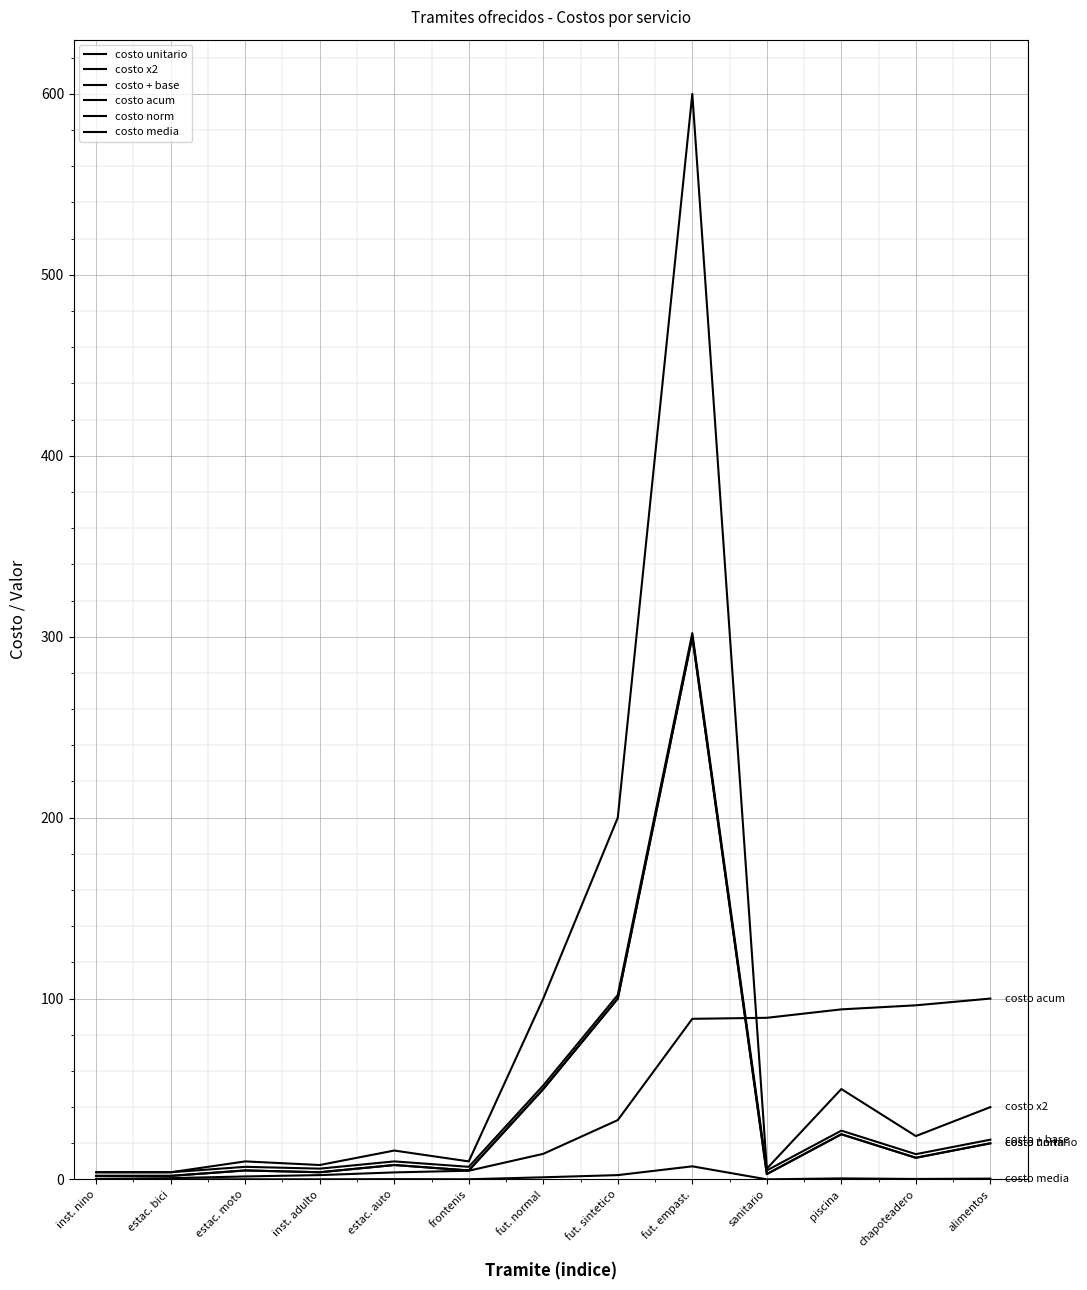

Does the chart have visible grid lines?

Yes